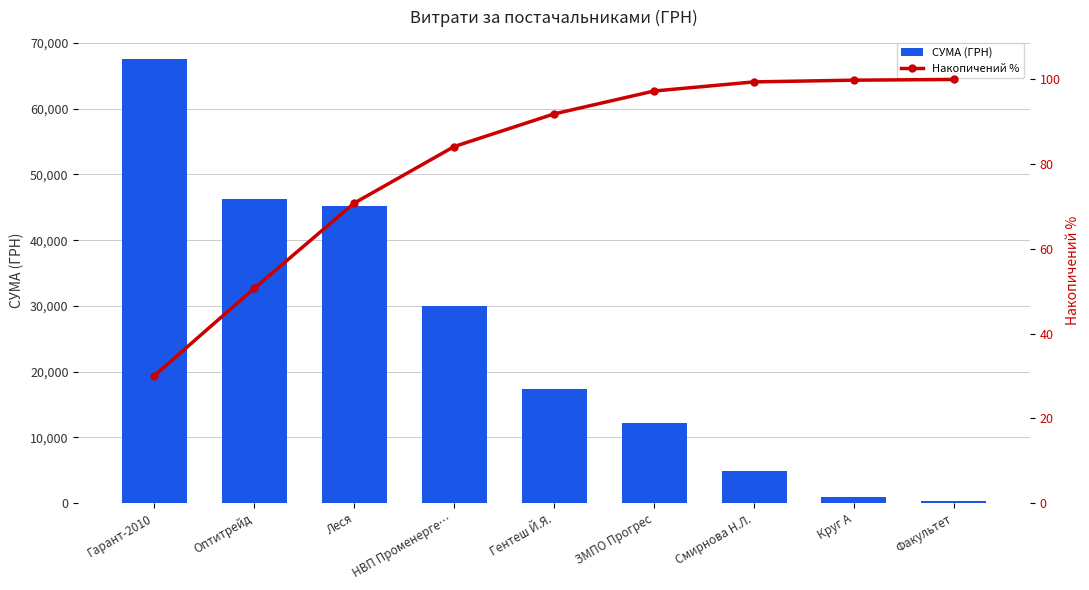

At Факультет, list the series in order from largest to smallest.

СУМА (ГРН), Накопичений %